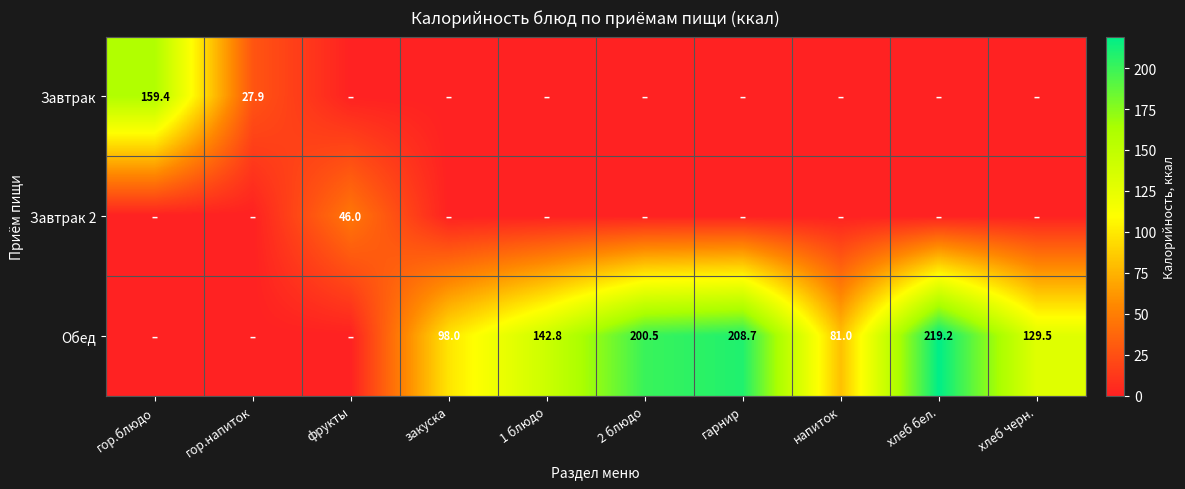

The value of Обед at гарнир is 346.1. True or false?

False